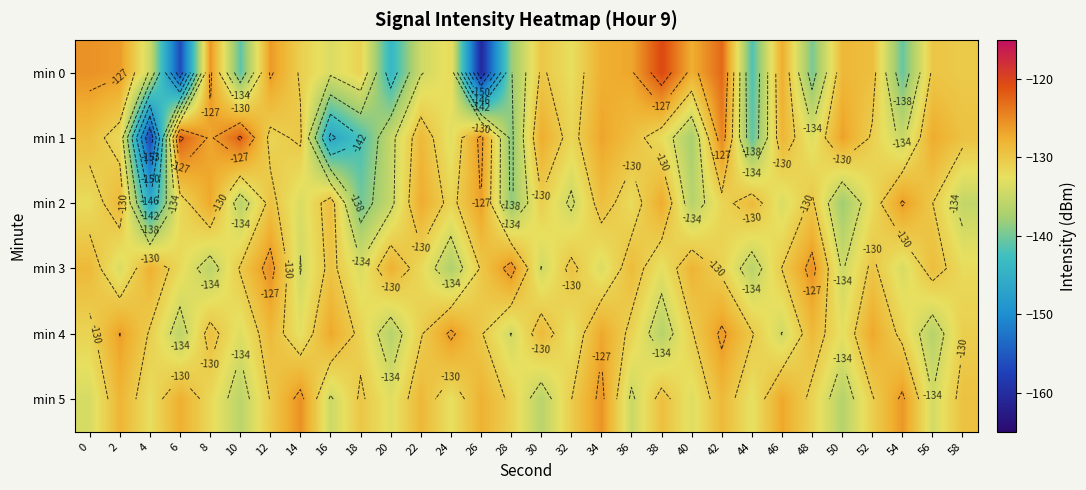

At which category does the chart reach its peak across all series?

38